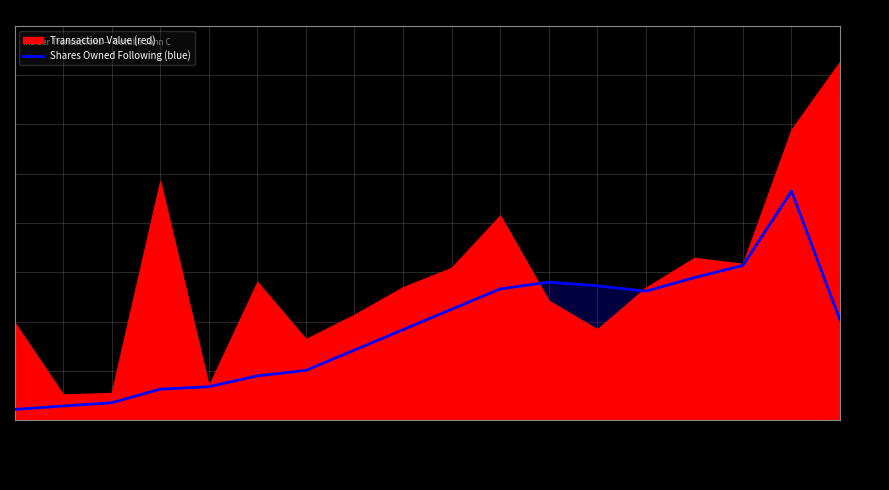

Approximately how many times larger is the value at 2023-08-18 compared to 2015-02-11?

1.7